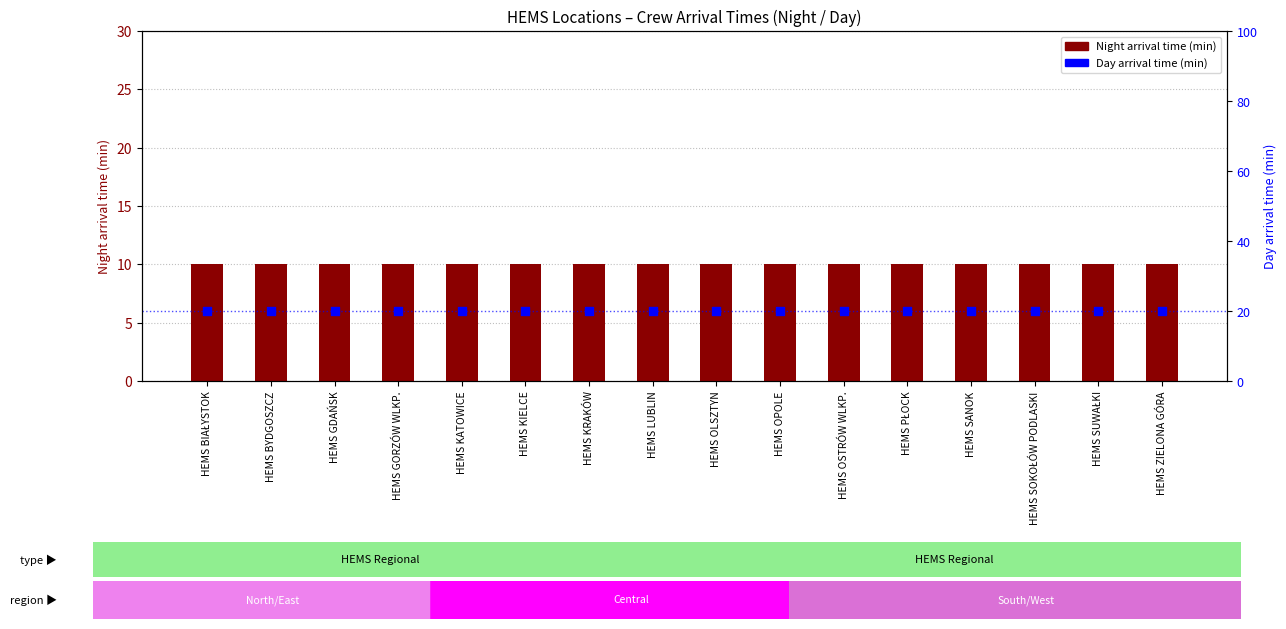

Which series reaches the minimum Y coordinate?

Night (min)